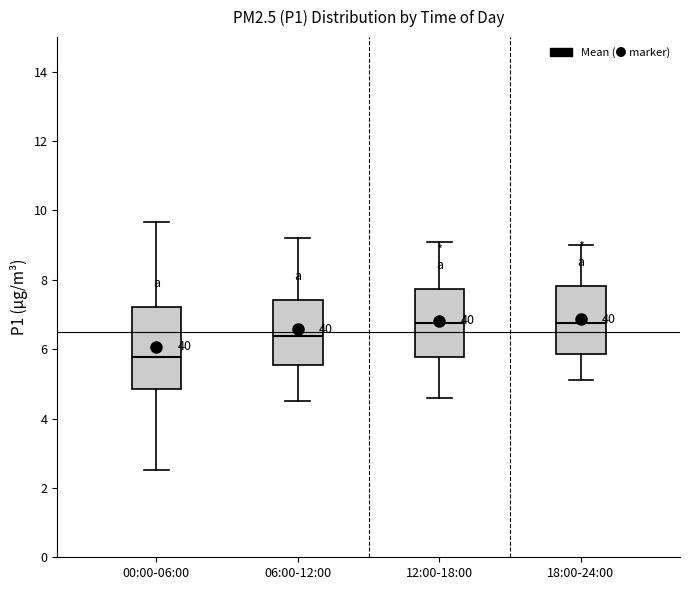

Which box has the lowest median line?

00:00-06:00